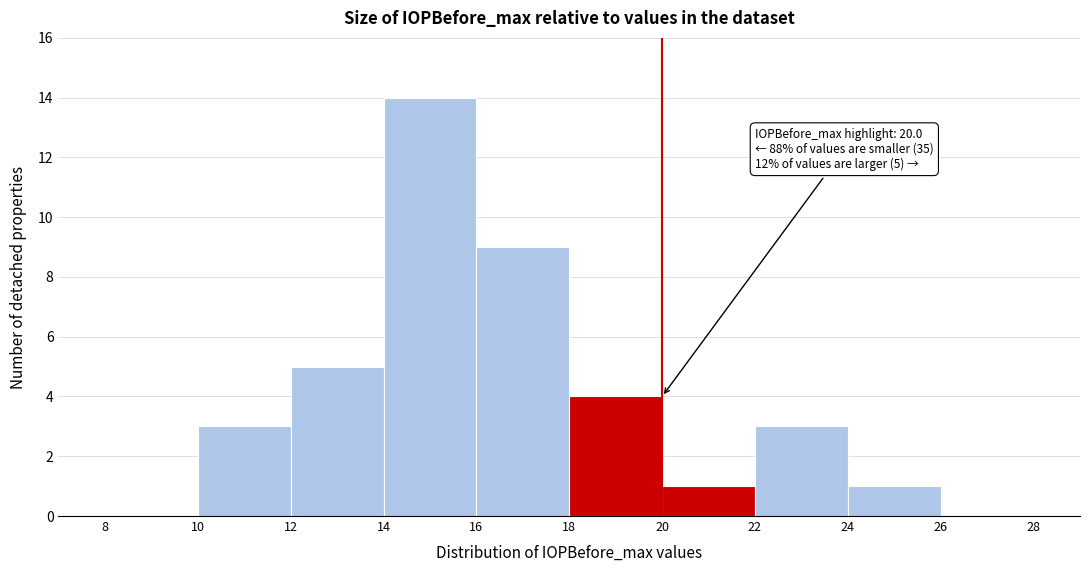

Over which range of the x-axis is the bar tallest?

14 to 16